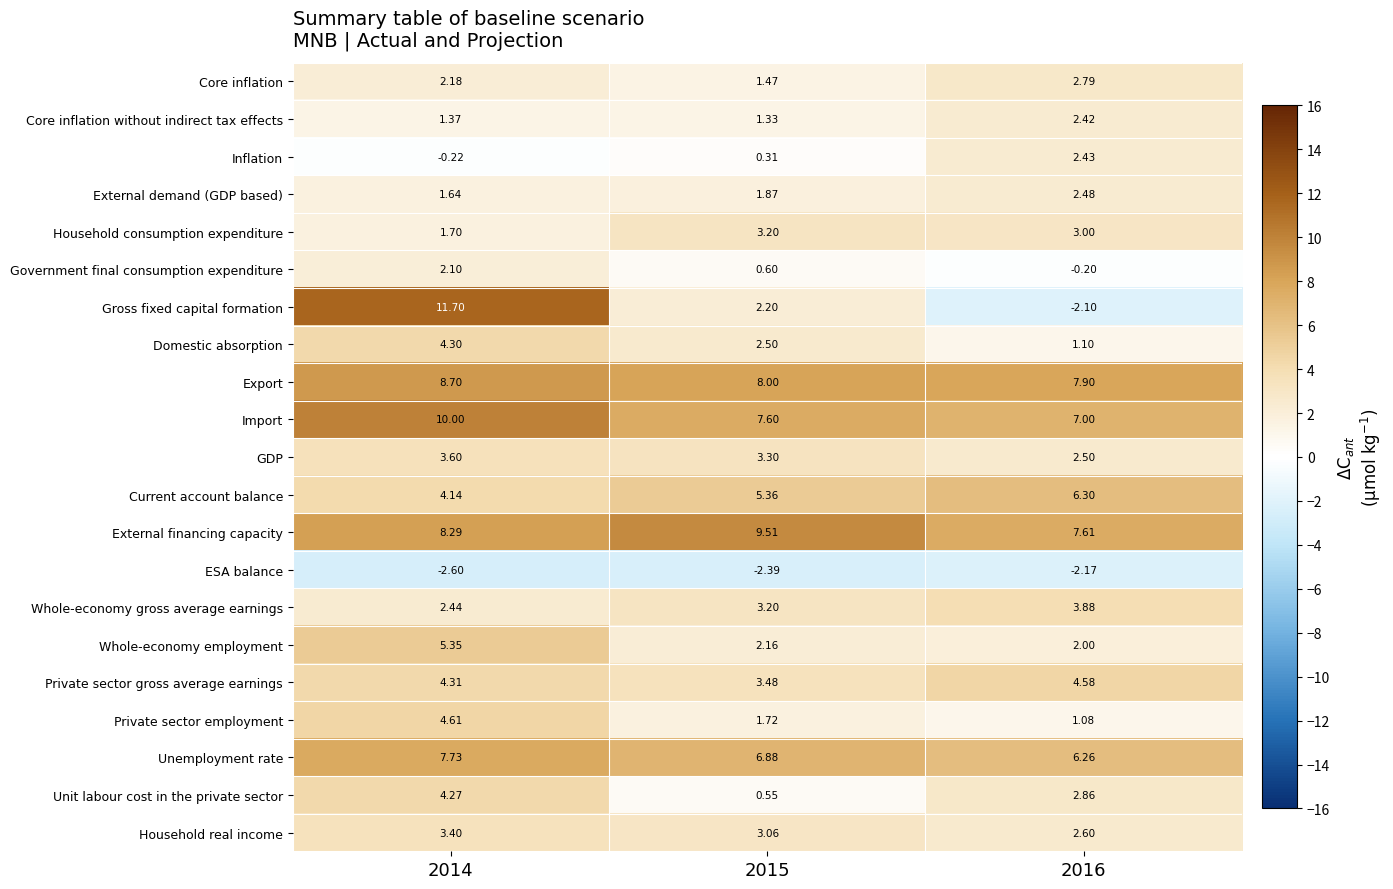

Rank the series by their maximum value, from highest to lowest.

Gross fixed capital formation, Import, External financing capacity, Export, Unemployment rate, Current account balance, Whole-economy employment, Private sector employment, Private sector gross average earnings, Domestic absorption, Unit labour cost in the private sector, Whole-economy gross average earnings, GDP, Household real income, Household consumption expenditure, Core inflation, External demand (GDP based), Inflation, Core inflation without indirect tax effects, Government final consumption expenditure, ESA balance